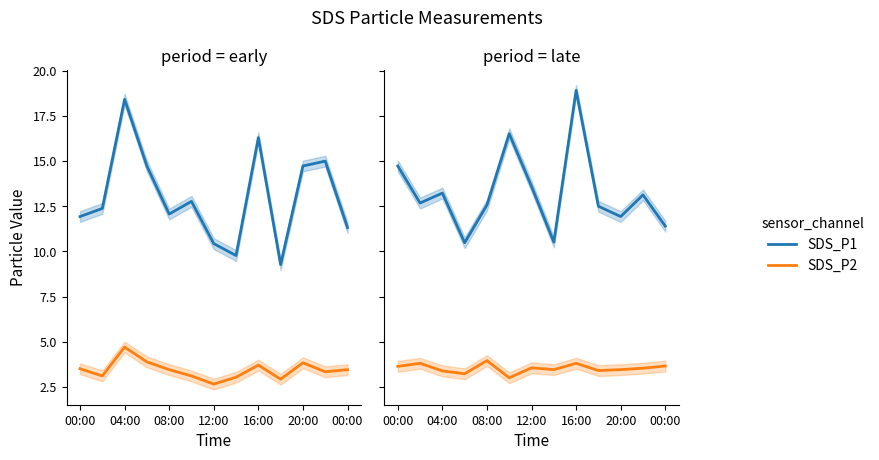

True or false: SDS_P1 and SDS_P2 intersect in this chart.

False